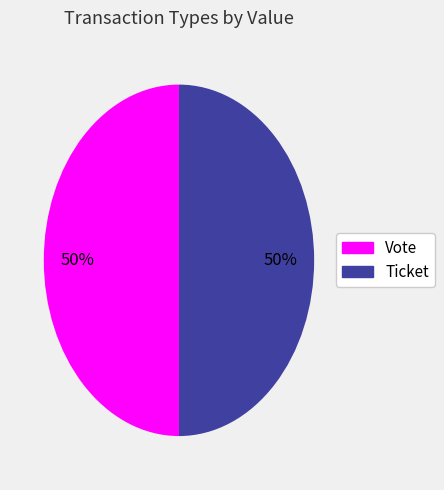

Is it true that Vote is 50% of the pie?

True